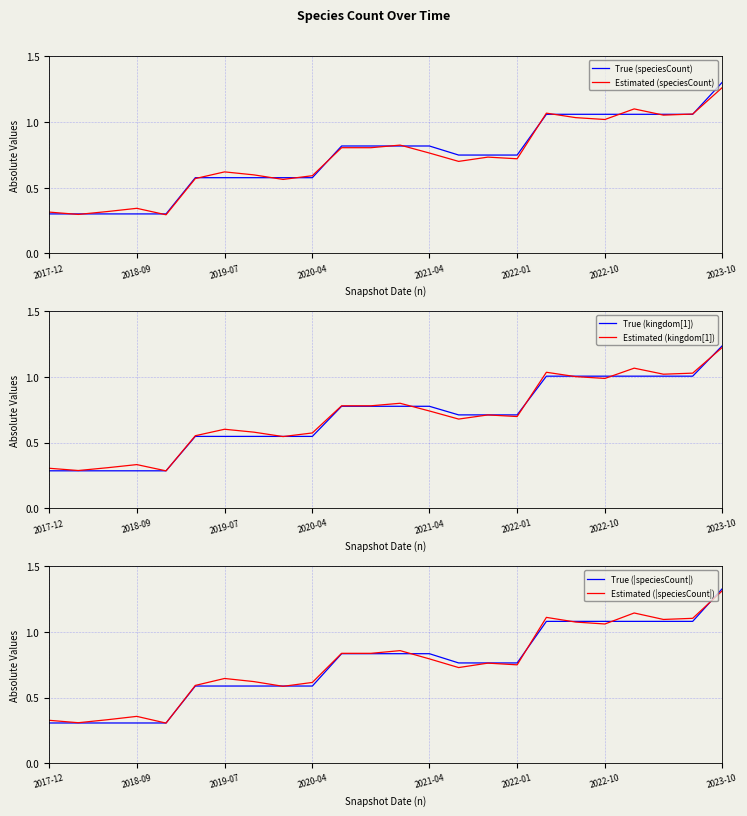

List the series in order of their peak value, lowest first.

Estimated (kingdom[1]), True (kingdom[1]), Estimated (speciesCount), True (speciesCount), Estimated (|speciesCount|), True (|speciesCount|)